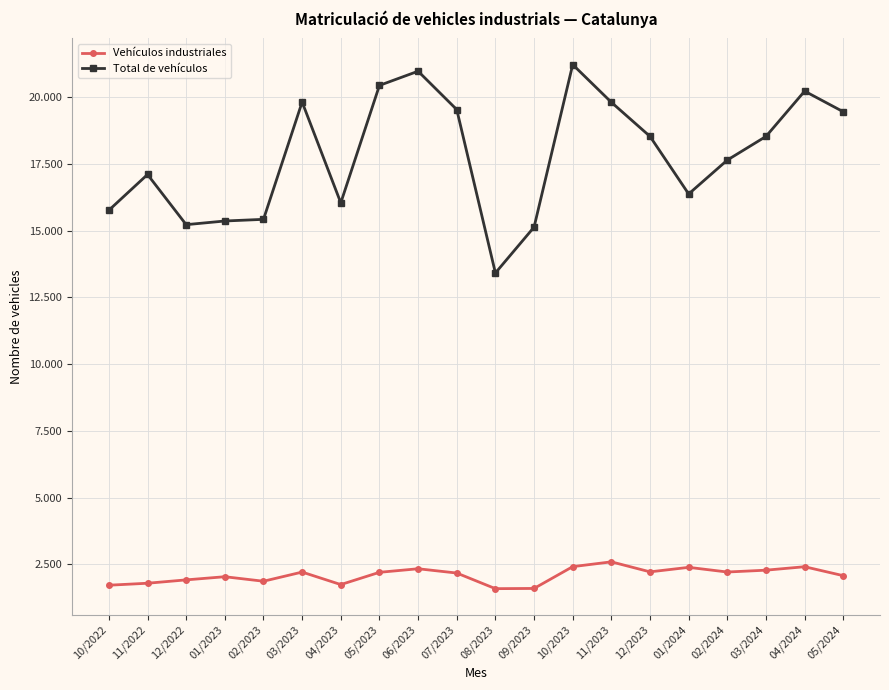

List the labels in order of Total de vehículos value, smallest first.

08/2023, 09/2023, 12/2022, 01/2023, 02/2023, 10/2022, 04/2023, 01/2024, 11/2022, 02/2024, 03/2024, 12/2023, 05/2024, 07/2023, 11/2023, 03/2023, 04/2024, 05/2023, 06/2023, 10/2023